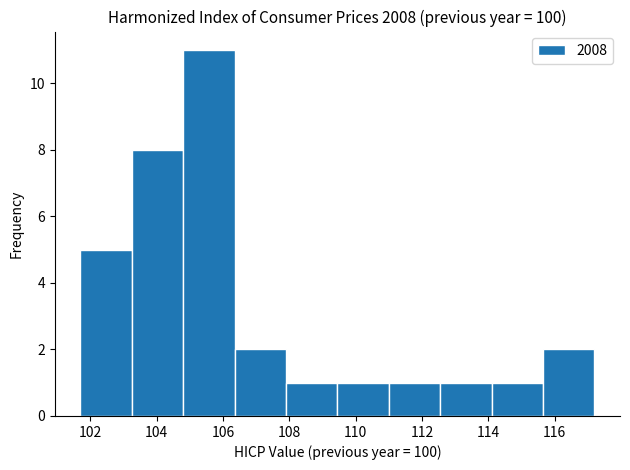

Reading left to right, transcribe this chart: for each bar, give the range it covers on the x-axis and its height. Neither the bar edges nor the heights are printed on the chart, so give them approximately, as read against the axes.

101.70 to 103.25: 5
103.25 to 104.80: 8
104.80 to 106.35: 11
106.35 to 107.90: 2
107.90 to 109.45: 1
109.45 to 111.00: 1
111.00 to 112.55: 1
112.55 to 114.10: 1
114.10 to 115.65: 1
115.65 to 117.20: 2